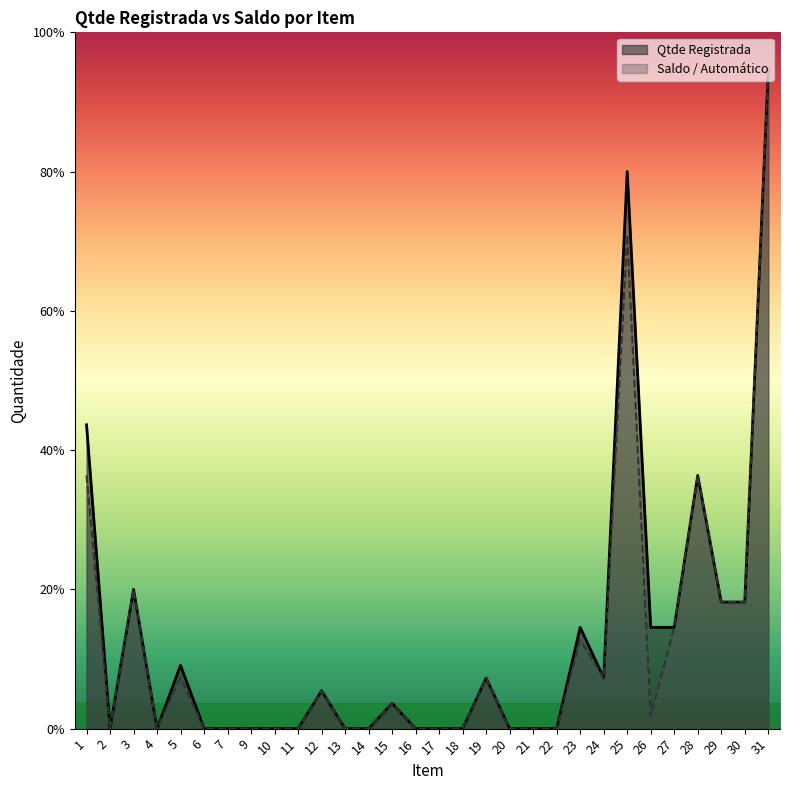

Which category has the lowest value in the Saldo / Automático series?

2